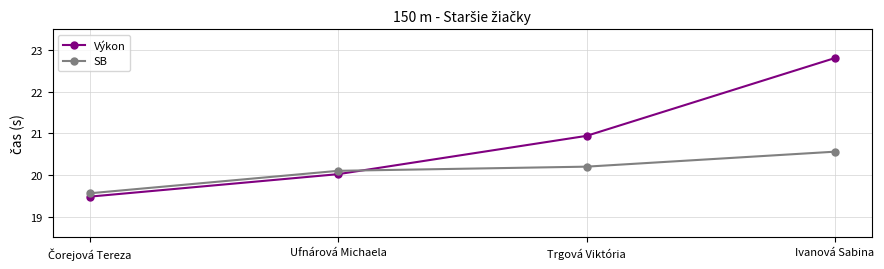

How many categories are shown in the chart?

4